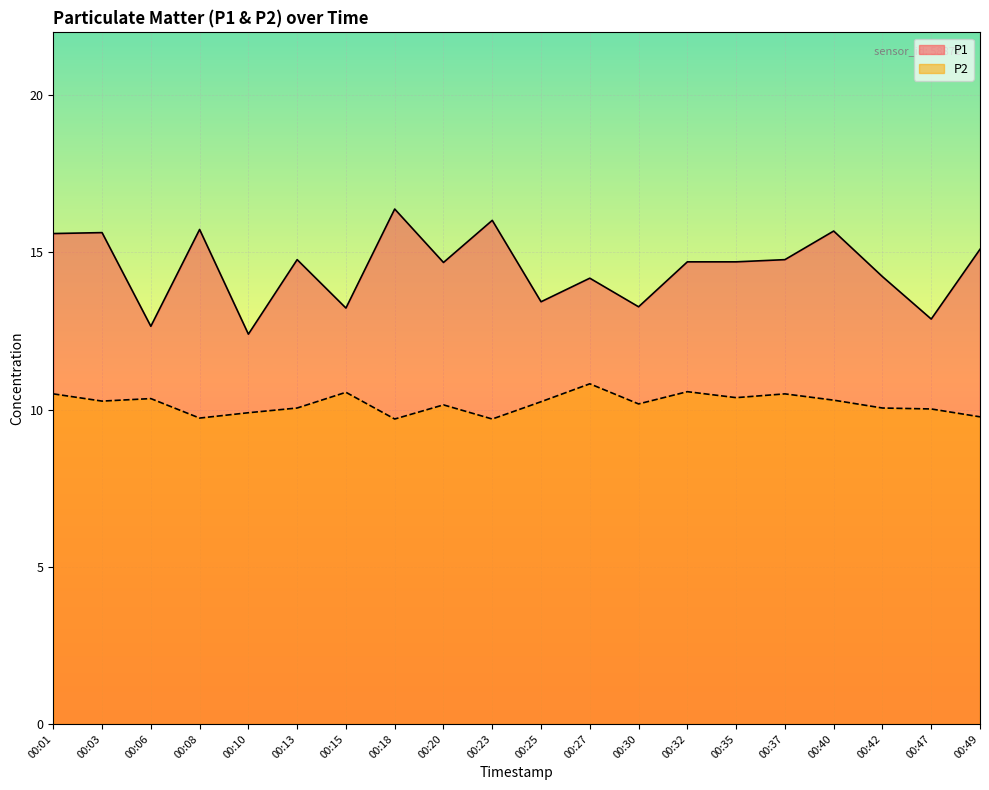

Which category has the highest value in the P1 series?

00:18